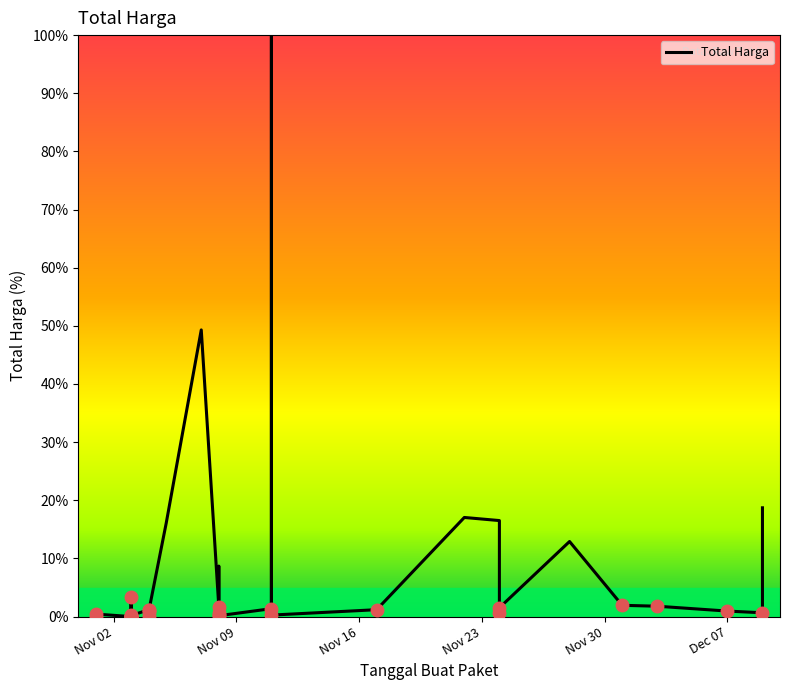

Does the chart have visible grid lines?

No